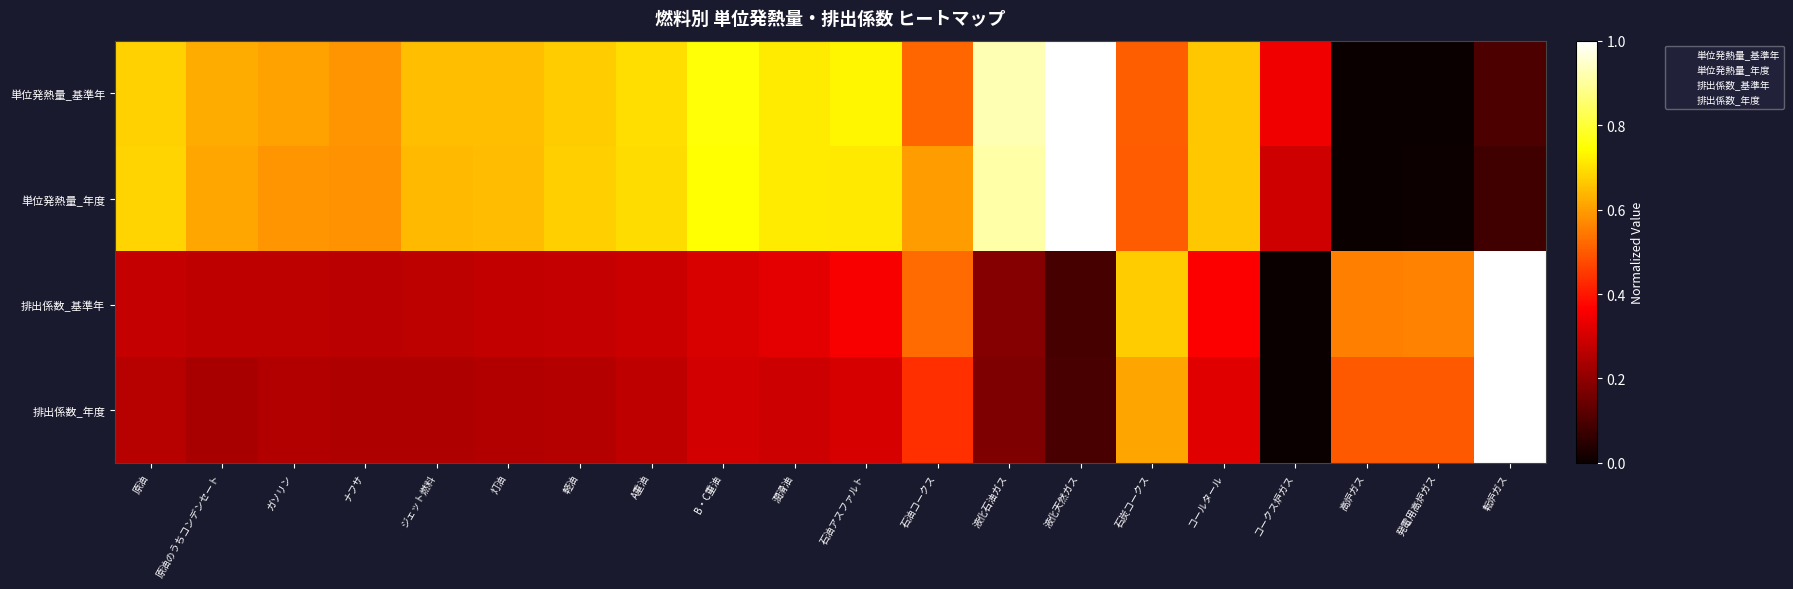

What is the spread (max minus min) of values at 原油のうちコンデンセート?

3.0